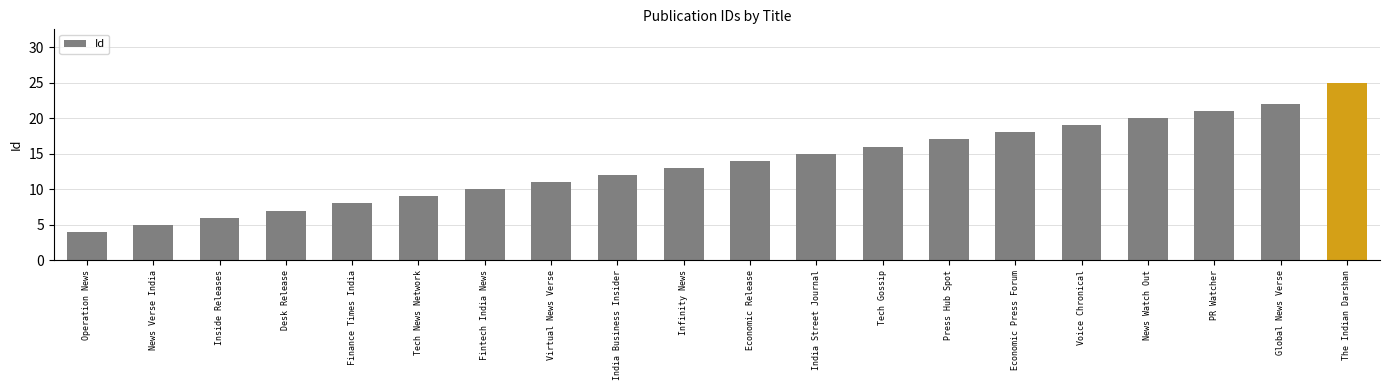

What position from the left is PR Watcher?

18